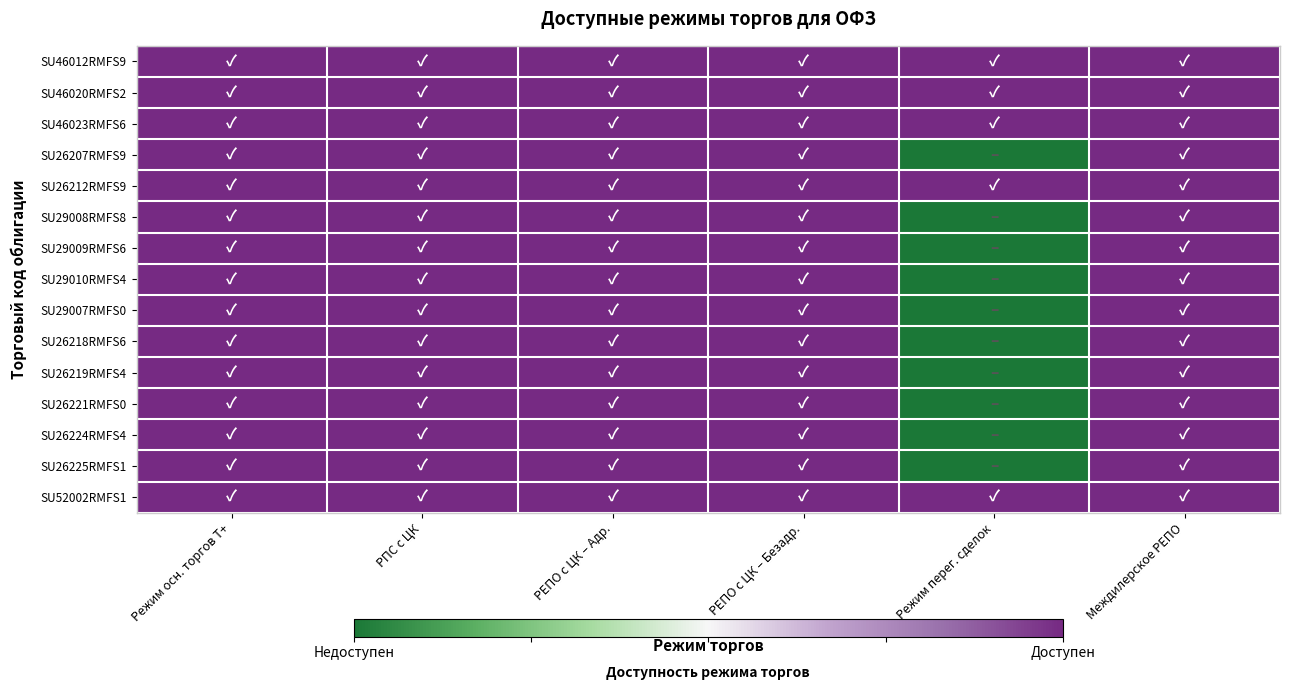

At which category does the chart reach its minimum across all series?

Режим перег. сделок